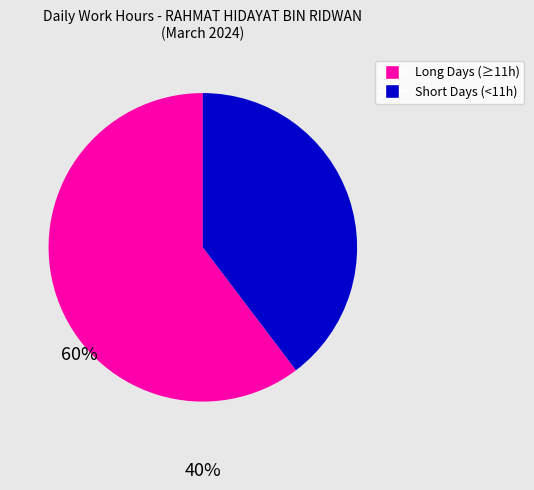

How many segments does this pie chart have?

2